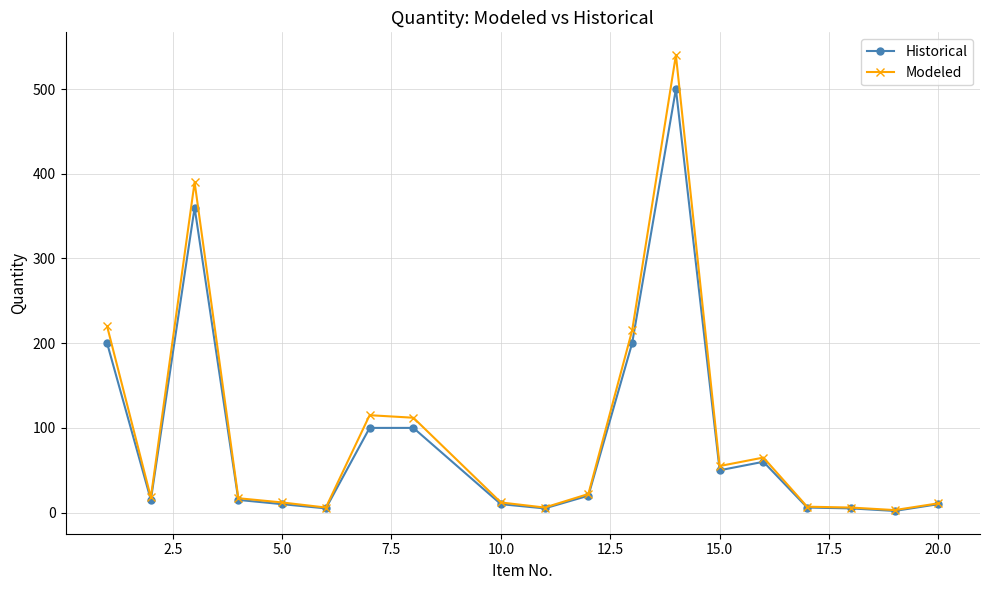

What is the difference between the maximum and minimum values in the Modeled series?

537